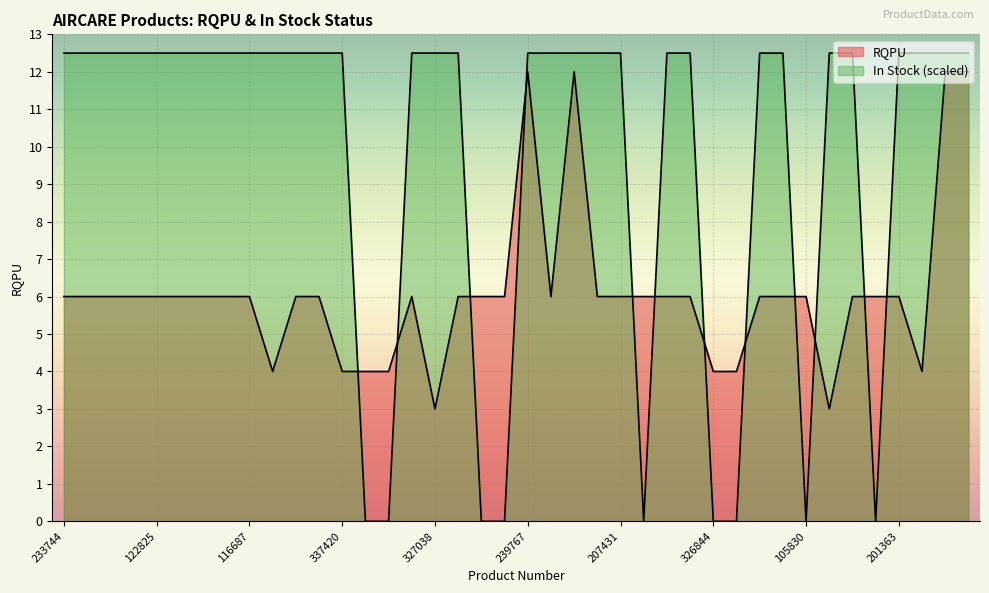

Reading left to right, extract all data points from this chart.

RQPU: 6.0	6.0	6.0	6.0	6.0	6.0	6.0	6.0	6.0	4.0	6.0	6.0	4.0	4.0	4.0	6.0	3.0	6.0	6.0	6.0	12.0	6.0	12.0	6.0	6.0	6.0	6.0	6.0	4.0	4.0	6.0	6.0	6.0	3.0	6.0	6.0	6.0	4.0	12.0	12.0
In Stock Count: 12.5	12.5	12.5	12.5	12.5	12.5	12.5	12.5	12.5	12.5	12.5	12.5	12.5	0.0	0.0	12.5	12.5	12.5	0.0	0.0	12.5	12.5	12.5	12.5	12.5	0.0	12.5	12.5	0.0	0.0	12.5	12.5	0.0	12.5	12.5	0.0	12.5	12.5	12.5	12.5